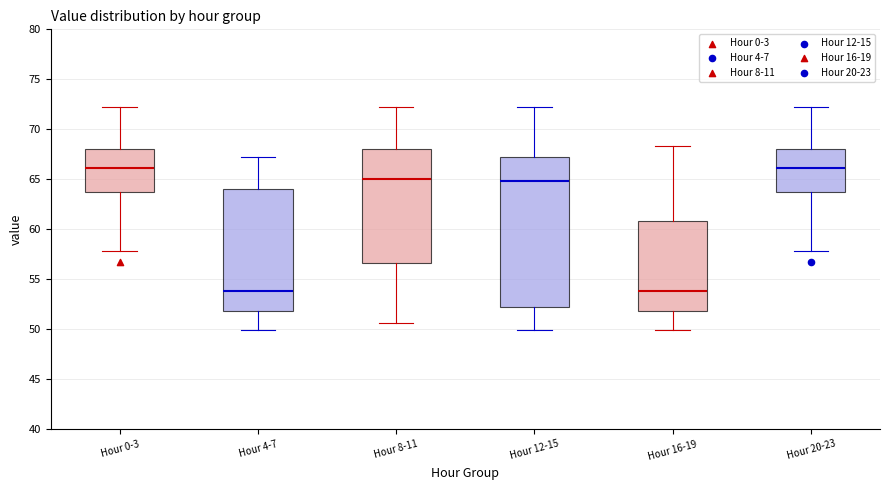

Where is the upper edge of the box for Hour 16-19 on the y-axis? The values are not printed on the chart, so give them approximately, as read against the axis.

61.0